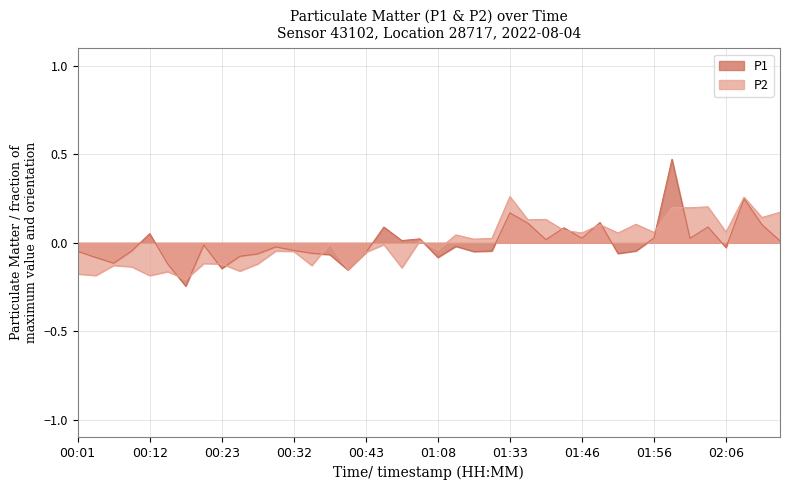

How many lines are shown in the chart?

2